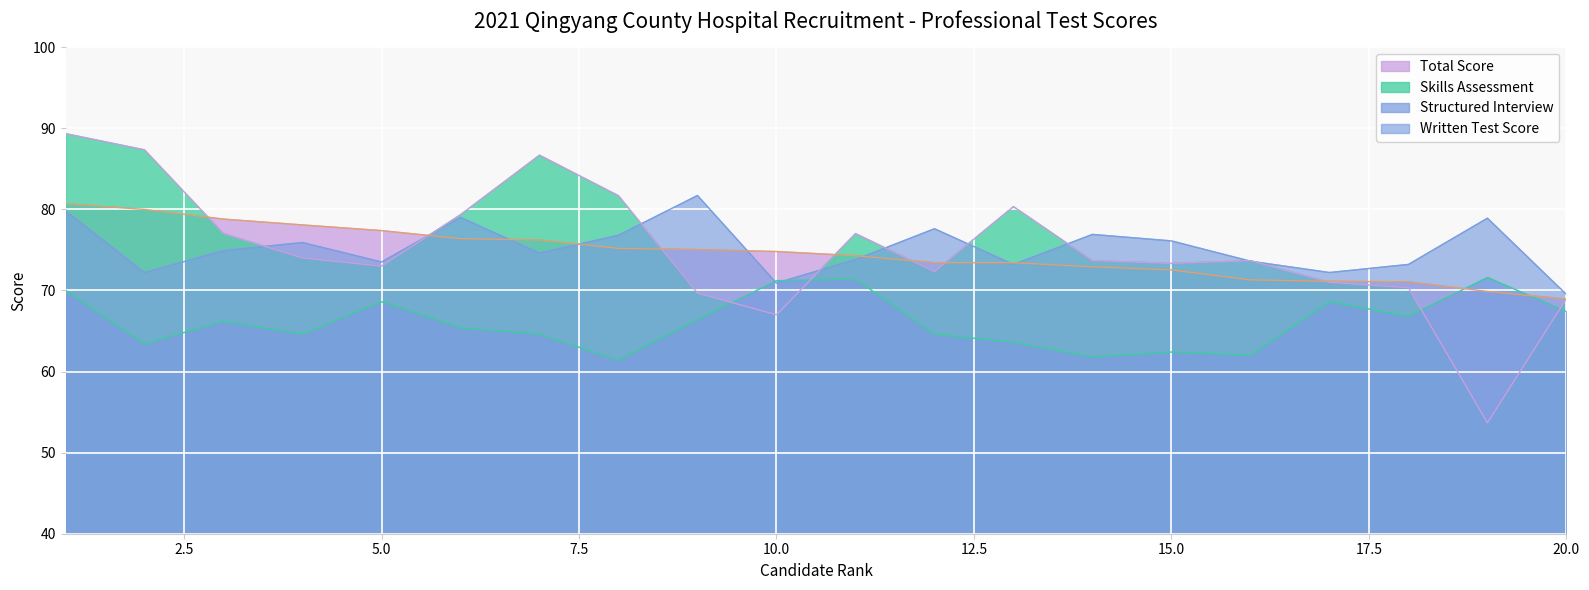

Between which two adjacent categories do Structured Interview and Written Test Score first intersect?

9 and 10